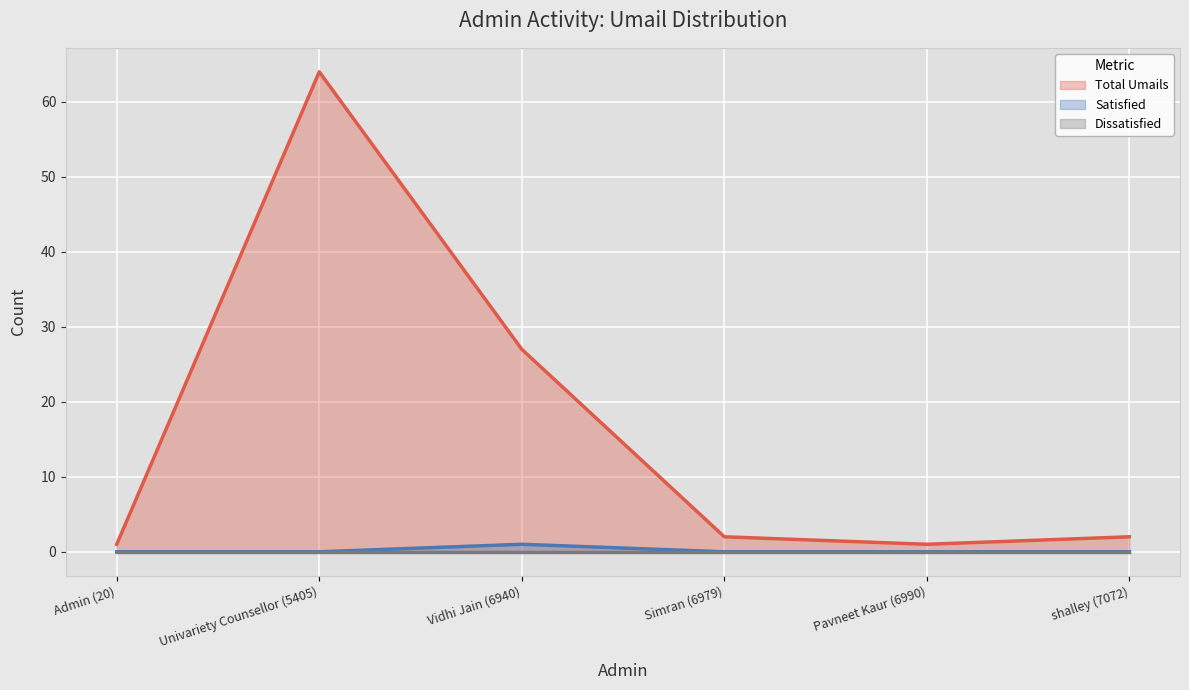

The value of Satisfied at Simran (6979) is 1. True or false?

False